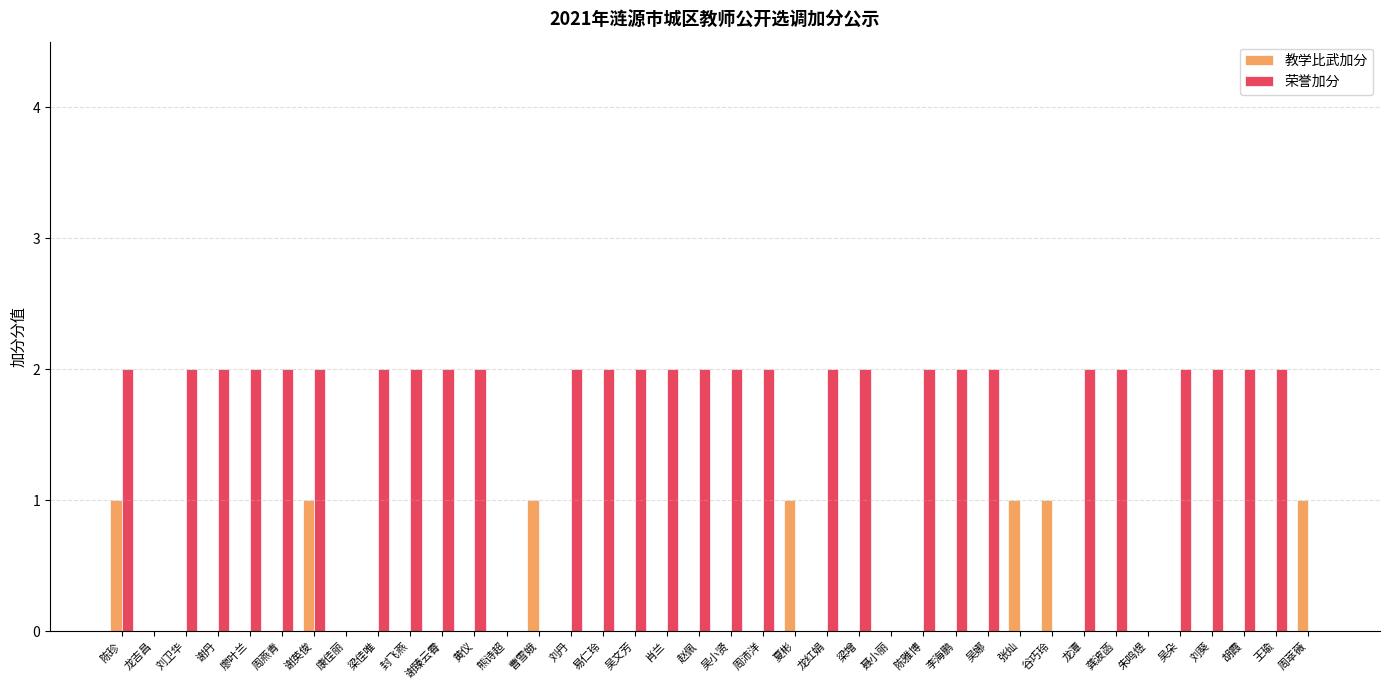

What are all the series names shown in the legend?

教学比武加分, 荣誉加分